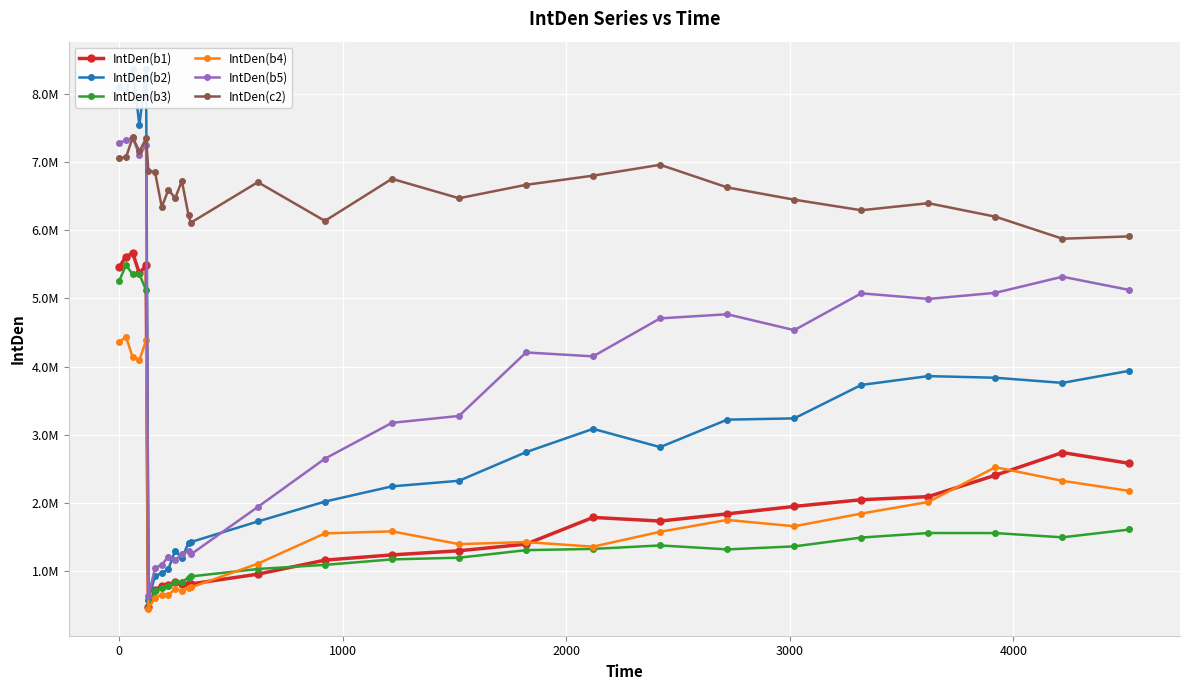

True or false: IntDen(b2) and IntDen(b3) cross at least once.

False